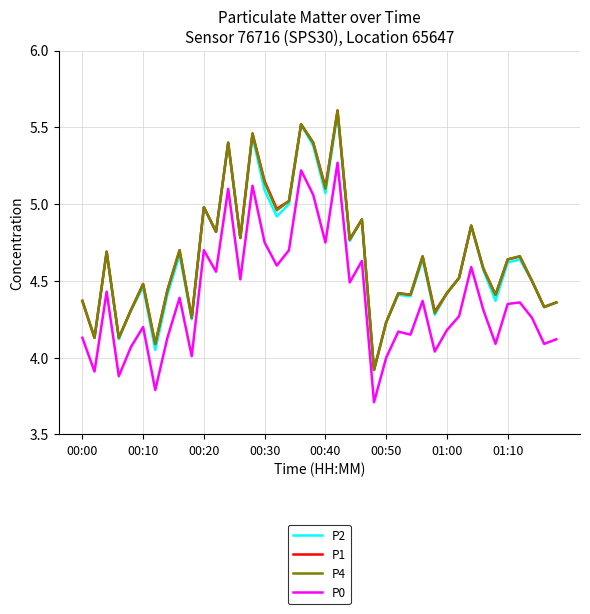

What is the maximum value shown in the chart?

5.6